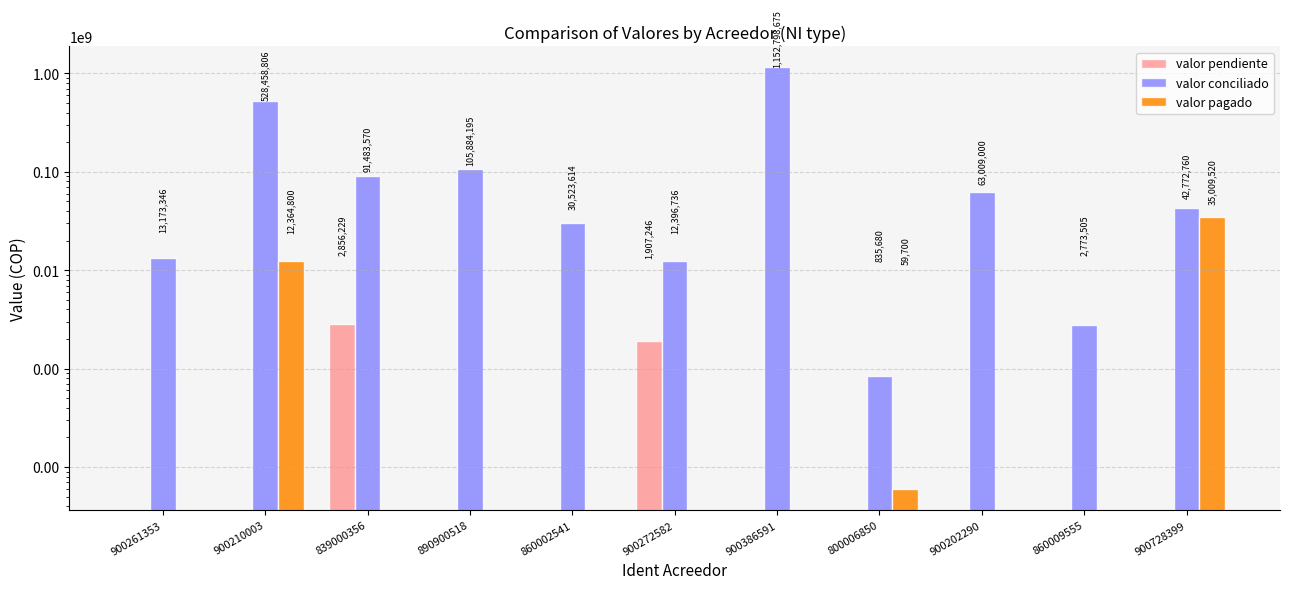

How many series are shown in this chart?

3